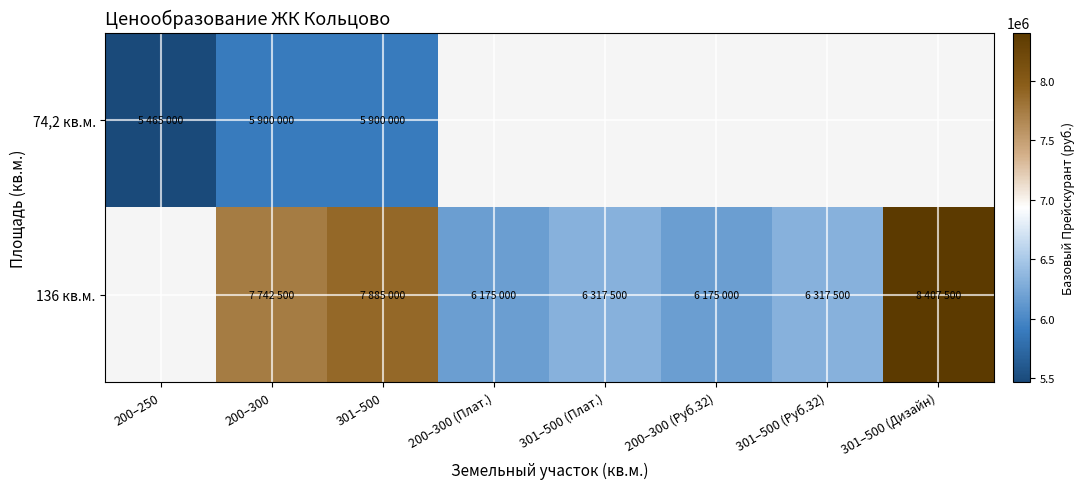

Rank the series at 301–500 from lowest to highest value.

74,2 кв.м., 136 кв.м.